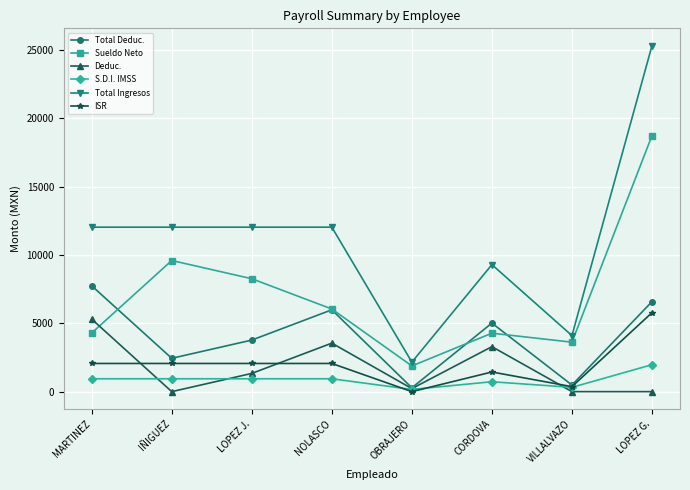

True or false: ISR has a value of 3363.6 at LOPEZ G..

False